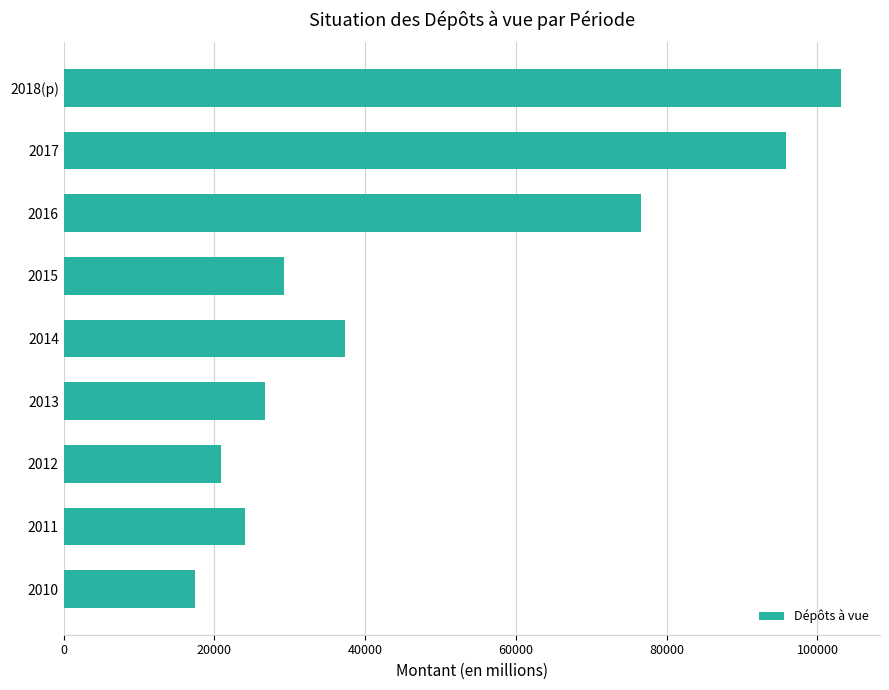

List the labels in order of value, largest first.

2018(p), 2017, 2016, 2014, 2015, 2013, 2011, 2012, 2010